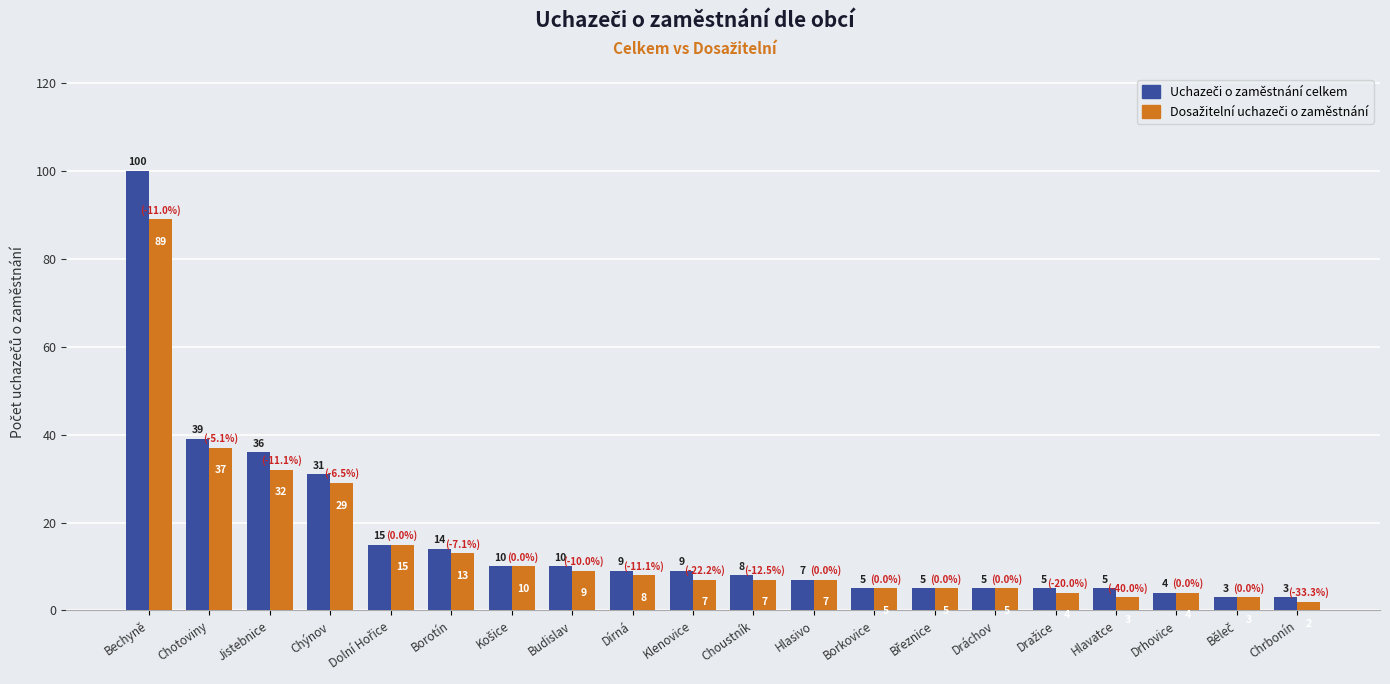

What is the total value across all series at Hlavatce?

8